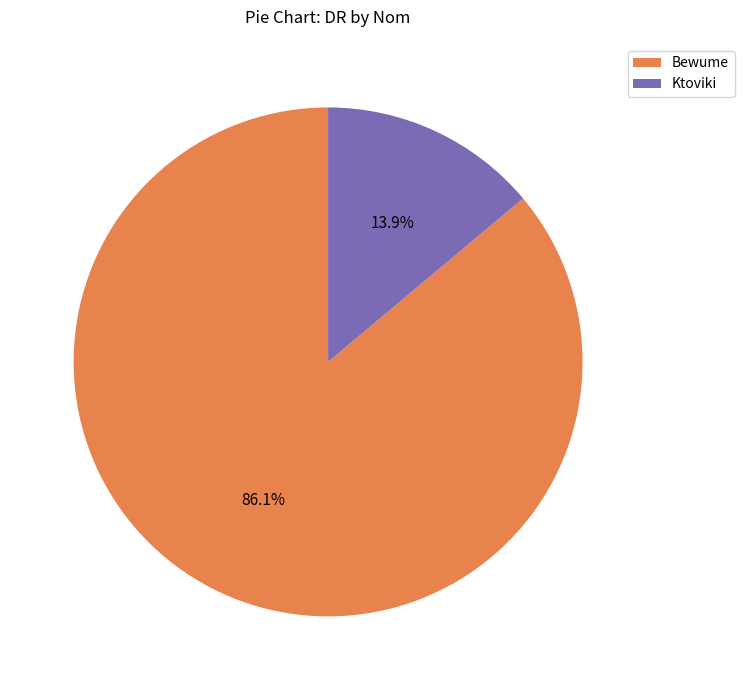

Rank the categories by value from lowest to highest.

Ktoviki, Bewume